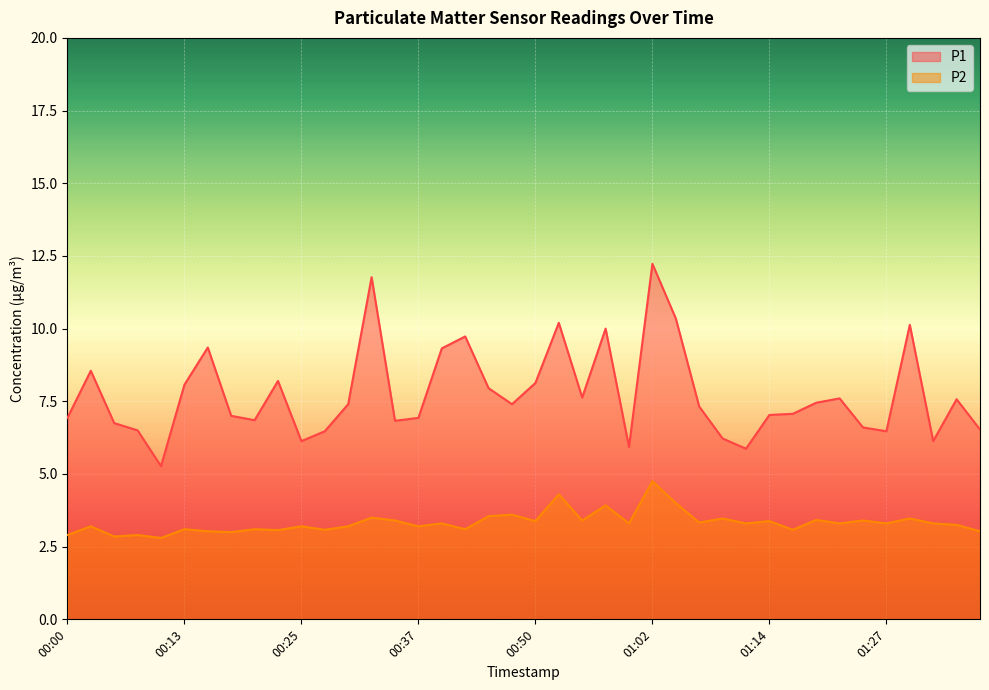

How many lines are shown in the chart?

2